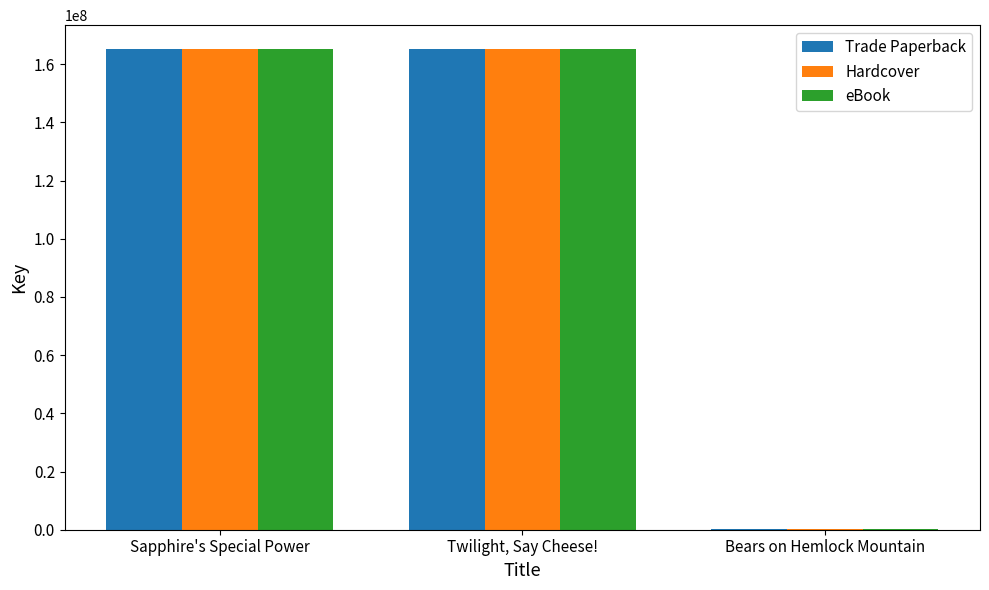

Are the bars horizontal?

No